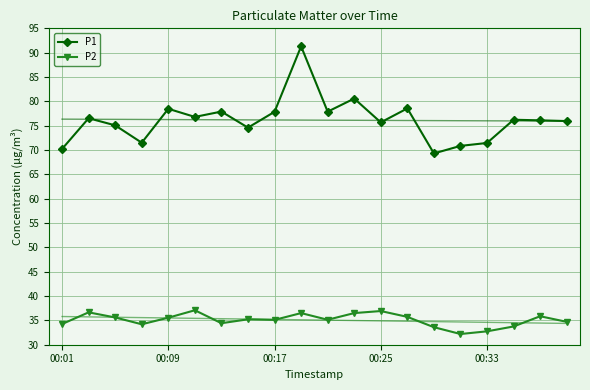

What is the value of the P1 point at the 15th from the left?

69.3